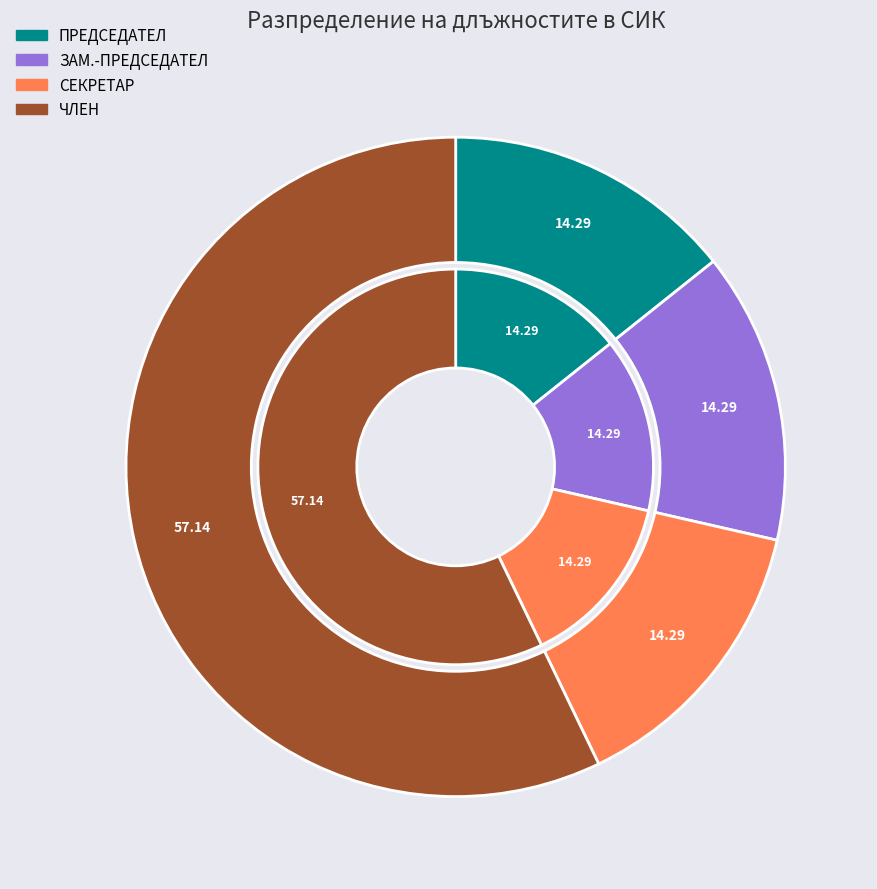

Combined, do ЧЛЕН and ПРЕДСЕДАТЕЛ account for over 50%?

Yes